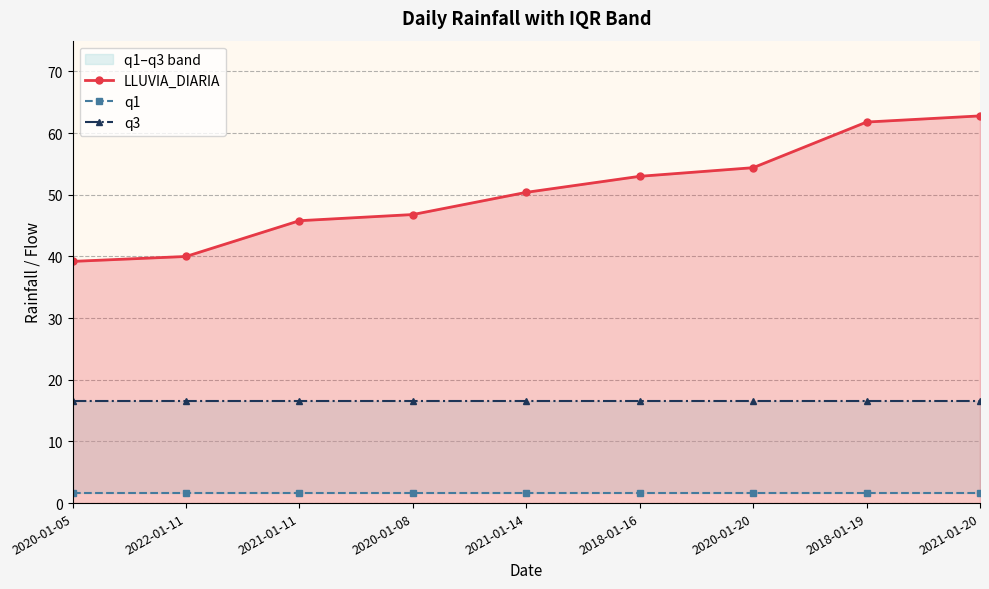

Where does the LLUVIA_DIARIA series first go above 50?

2021-01-14